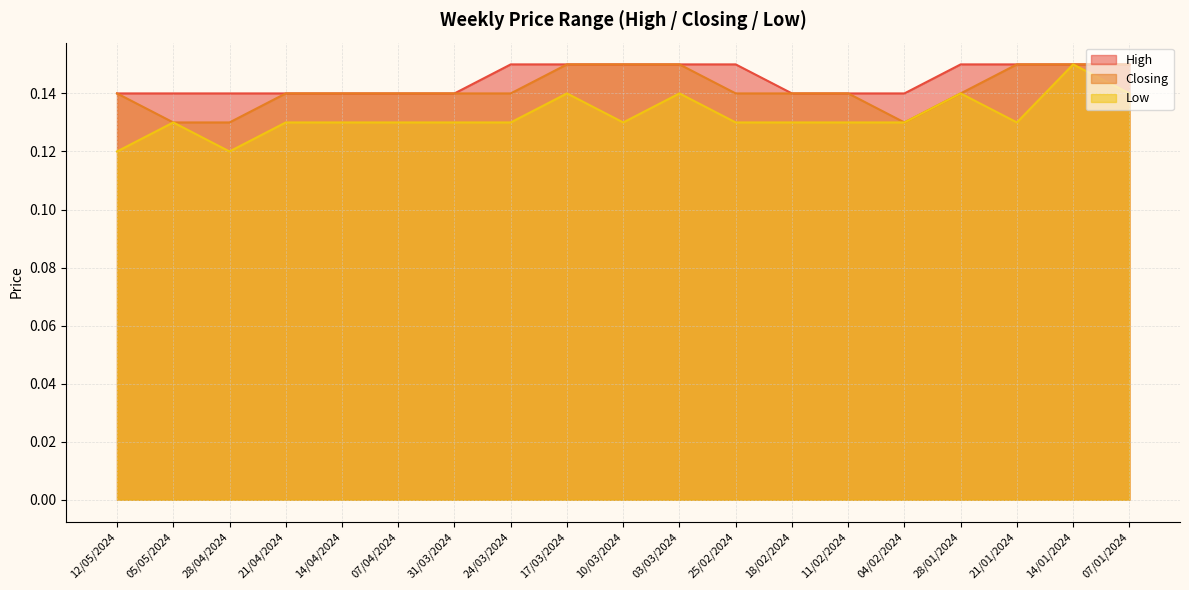

The value of High at 24/03/2024 is 0.1. True or false?

False